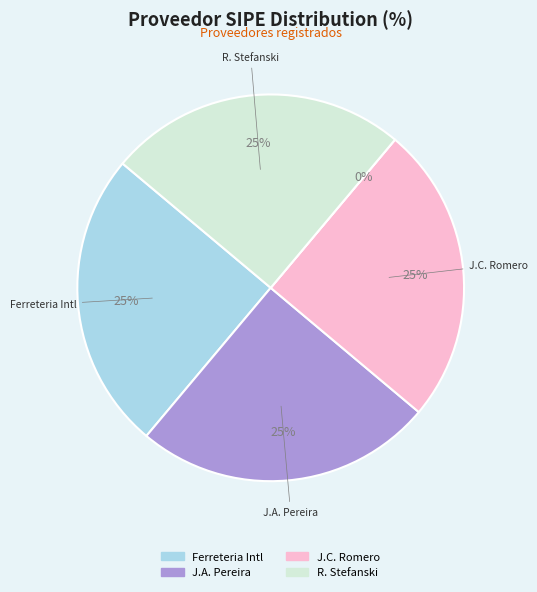

What is the largest slice in the pie chart?

FERRETERIA INTERNACIONAL S.A.